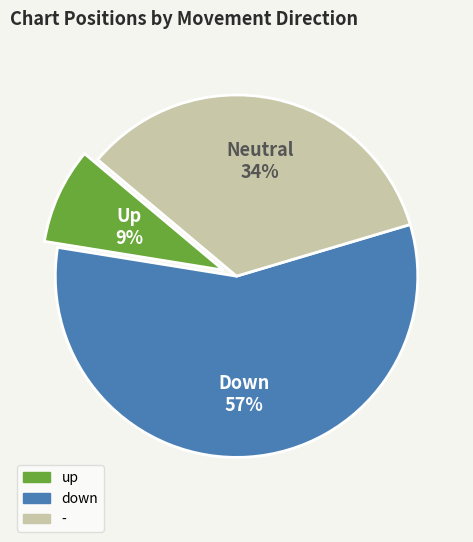

How many segments does this pie chart have?

3